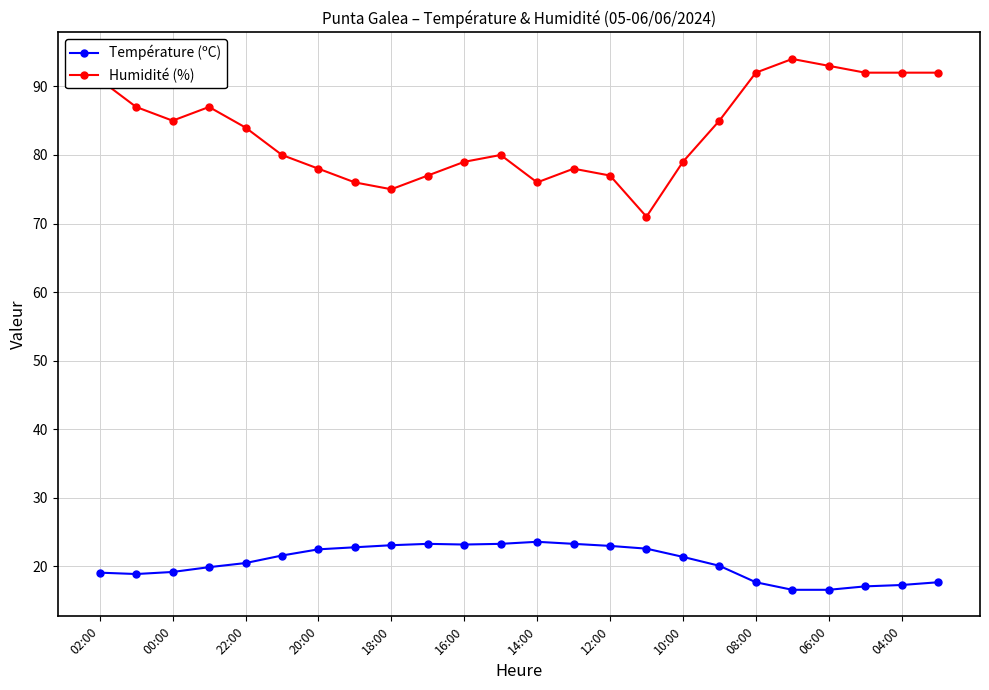

At how many categories does at least one series exceed 60?

24